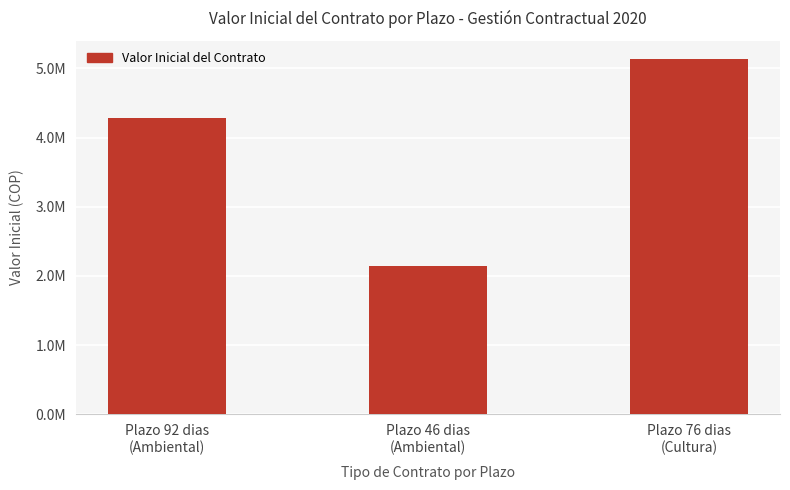

Approximately how many times larger is the value at Plazo 92 dias
(Ambiental) compared to Plazo 46 dias
(Ambiental)?

2.0